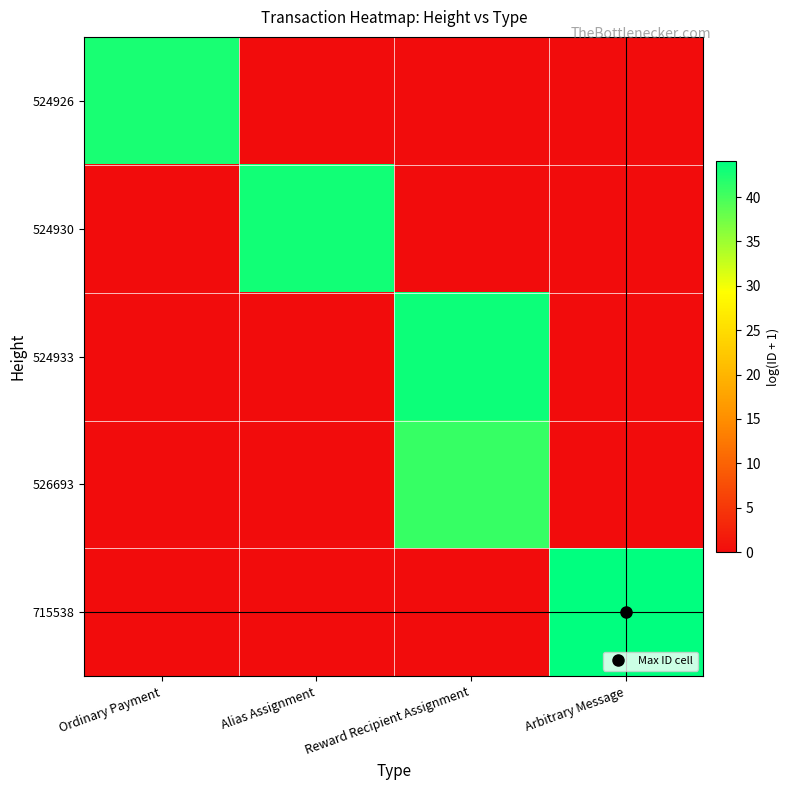

What is the total value across all series at Ordinary Payment?

42.5